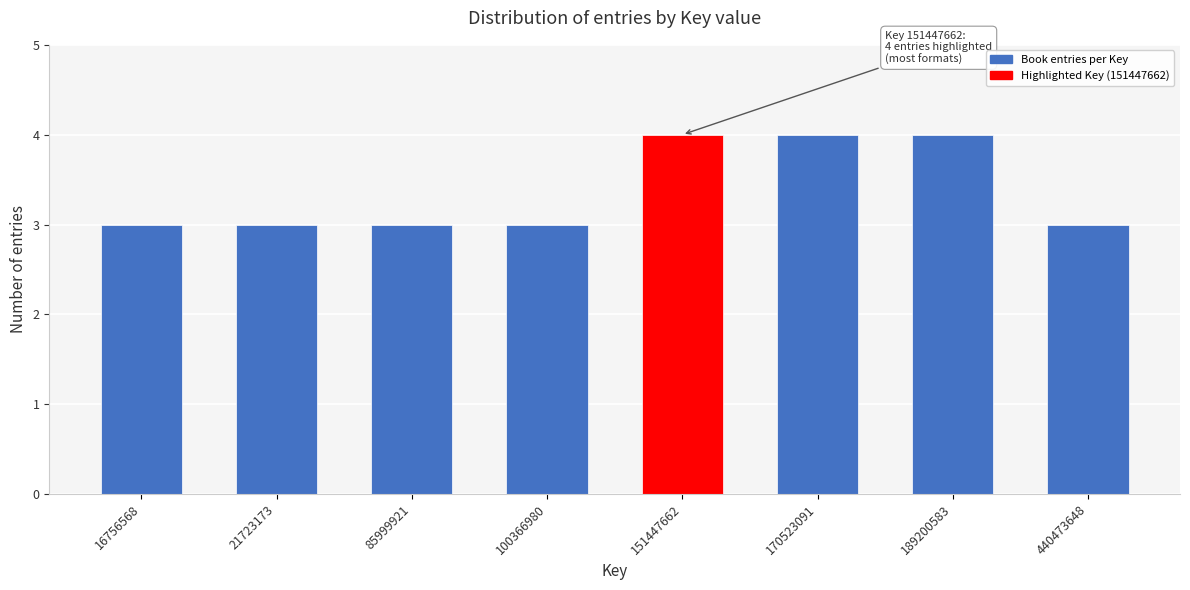

Reading left to right, list all the values displayed in this chart.

3	3	3	3	4	4	4	3